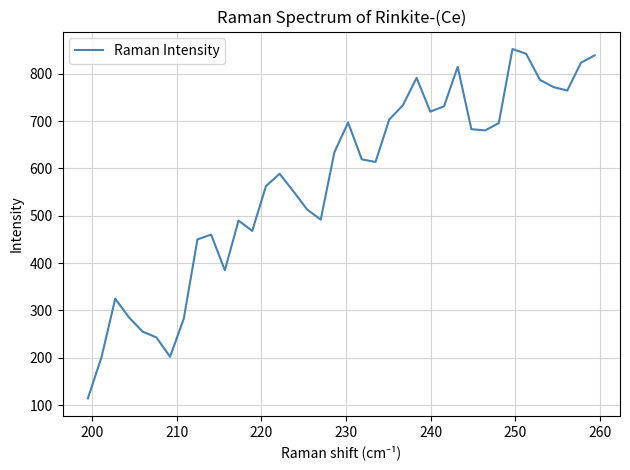

How many values exceed 619?

19